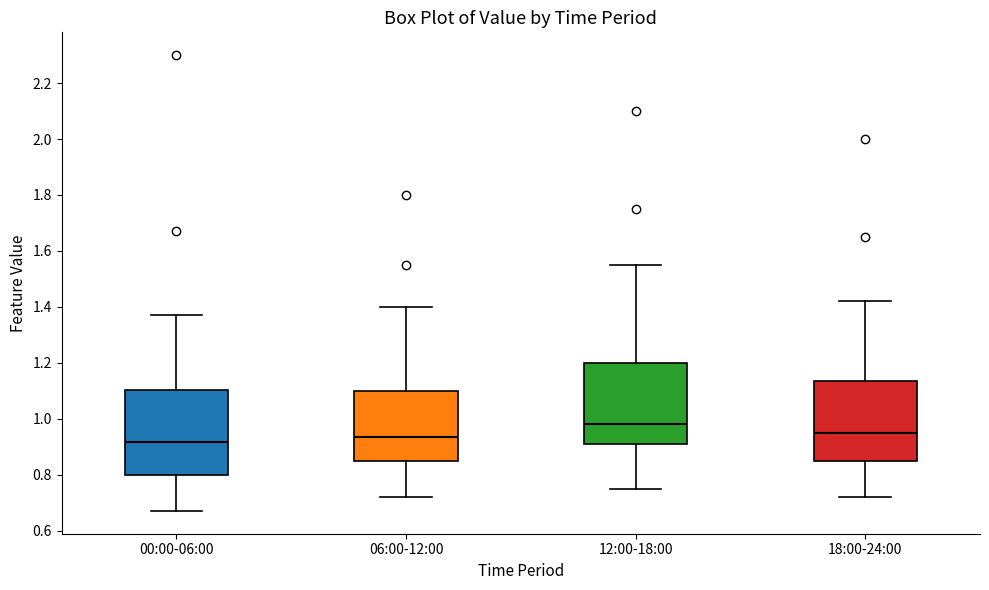

Which box's median line is the highest?

12:00-18:00